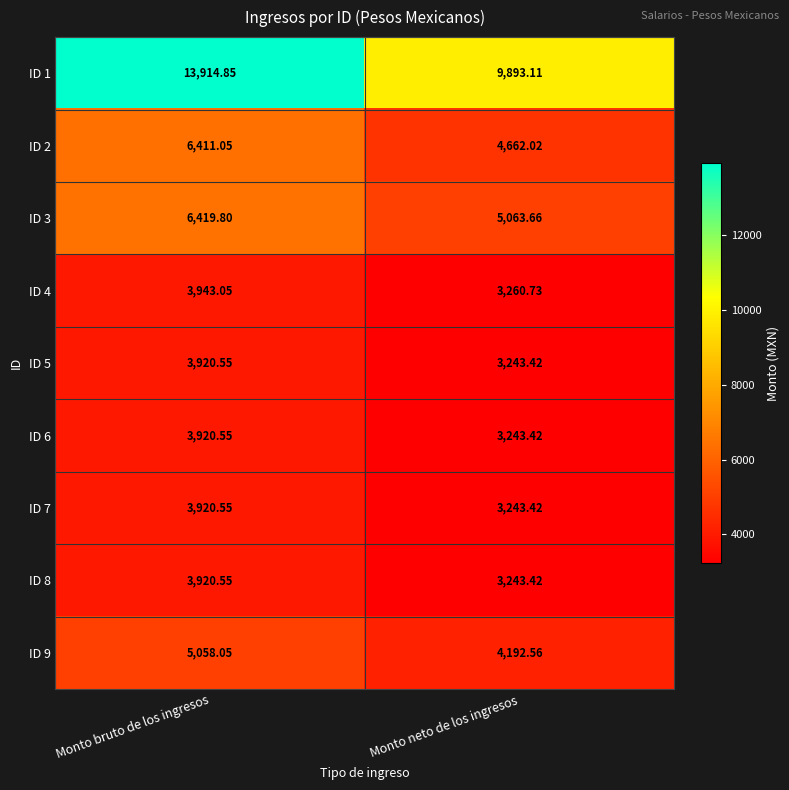

Which category has the lowest value across all series?

Monto neto de los ingresos